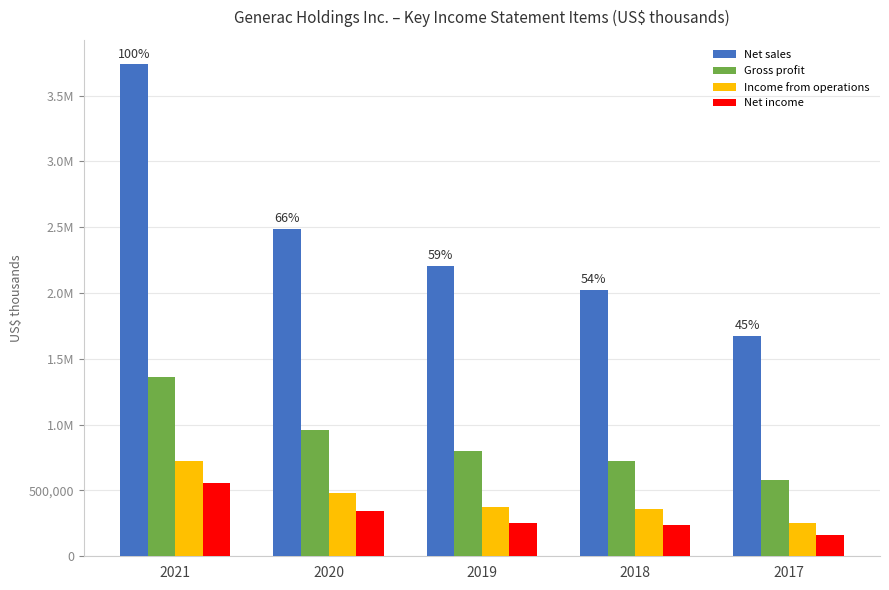

What is the value of the Net income bar at the 2nd from the left?

347218